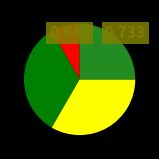

Is there any slice that represents more than half of the pie?

No